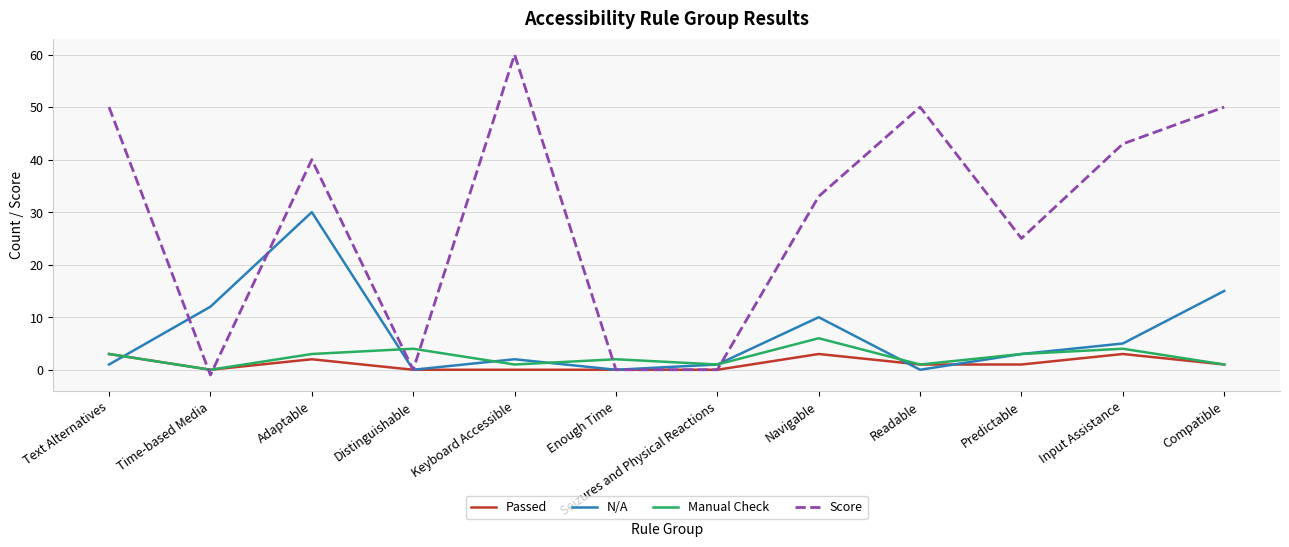

Reading left to right, list all the values displayed in this chart.

Passed: Text Alternatives=3	Time-based Media=0	Adaptable=2	Distinguishable=0	Keyboard Accessible=0	Enough Time=0	Seizures and Physical Reactions=0	Navigable=3	Readable=1	Predictable=1	Input Assistance=3	Compatible=1
N/A: Text Alternatives=1	Time-based Media=12	Adaptable=30	Distinguishable=0	Keyboard Accessible=2	Enough Time=0	Seizures and Physical Reactions=1	Navigable=10	Readable=0	Predictable=3	Input Assistance=5	Compatible=15
Manual Check: Text Alternatives=3	Time-based Media=0	Adaptable=3	Distinguishable=4	Keyboard Accessible=1	Enough Time=2	Seizures and Physical Reactions=1	Navigable=6	Readable=1	Predictable=3	Input Assistance=4	Compatible=1
Score: Text Alternatives=50	Time-based Media=-1	Adaptable=40	Distinguishable=0	Keyboard Accessible=60	Enough Time=0	Seizures and Physical Reactions=0	Navigable=33	Readable=50	Predictable=25	Input Assistance=43	Compatible=50